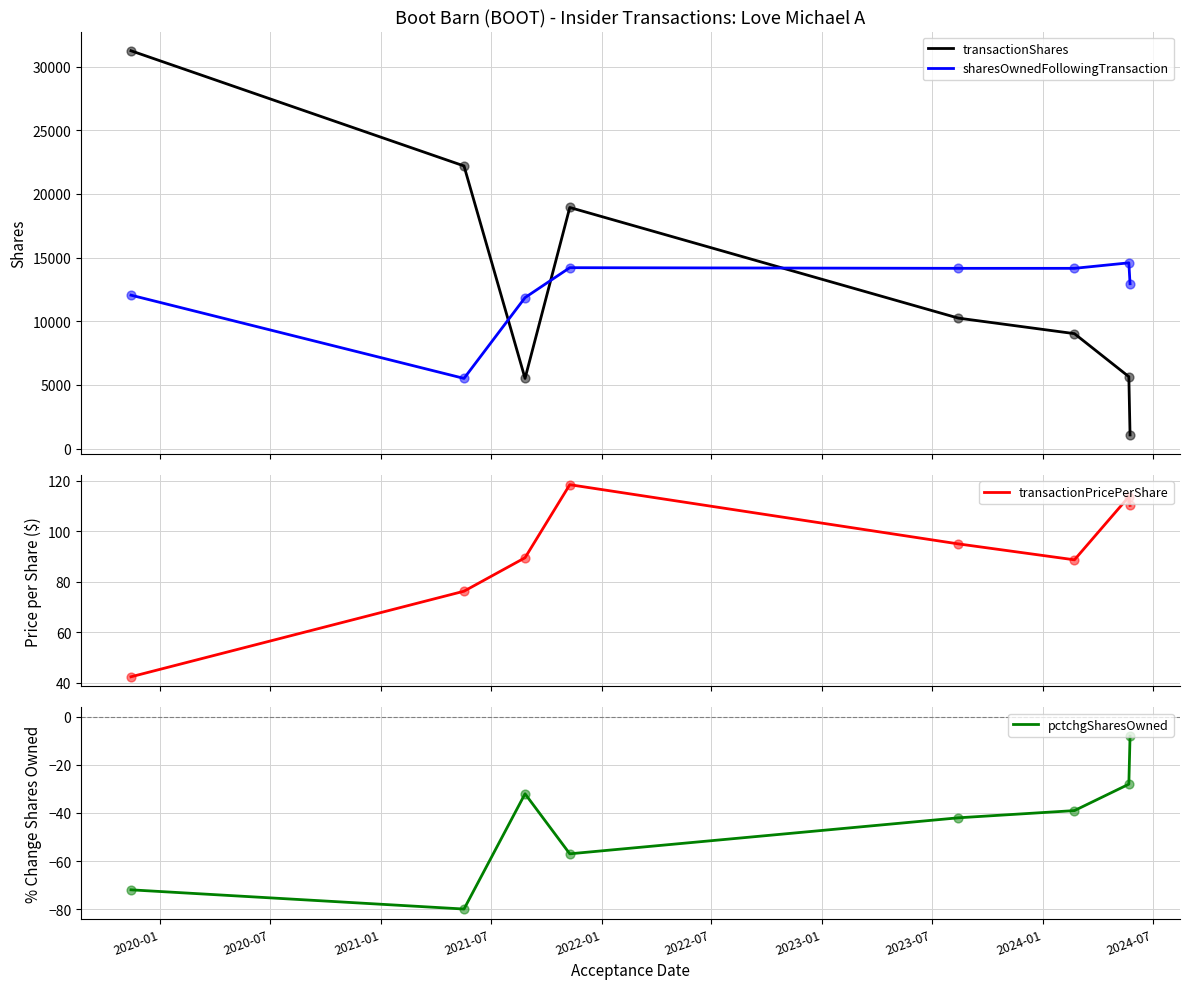

Which series contains the highest Y value?

transactionShares